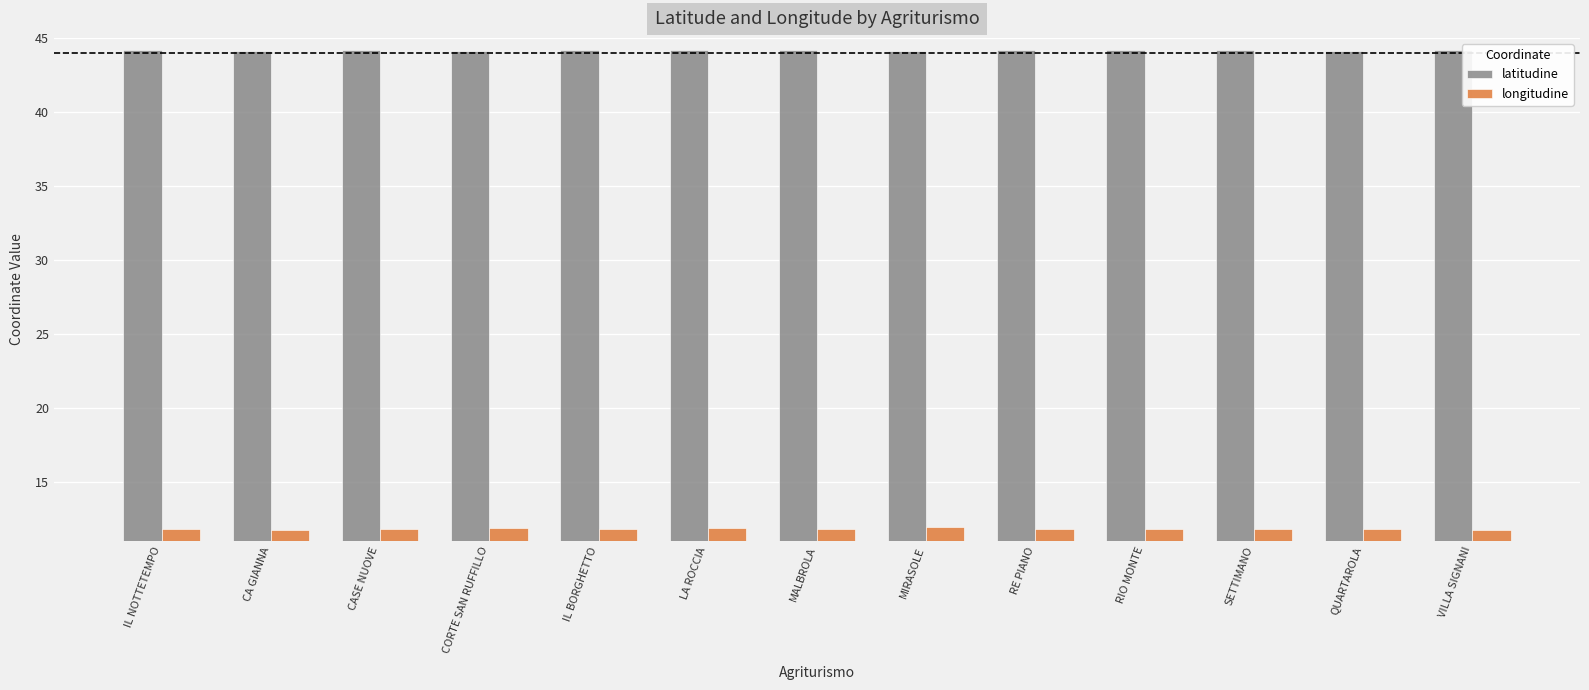

Is the value of latitudine at LA ROCCIA greater than the value of longitudine at CA GIANNA?

Yes